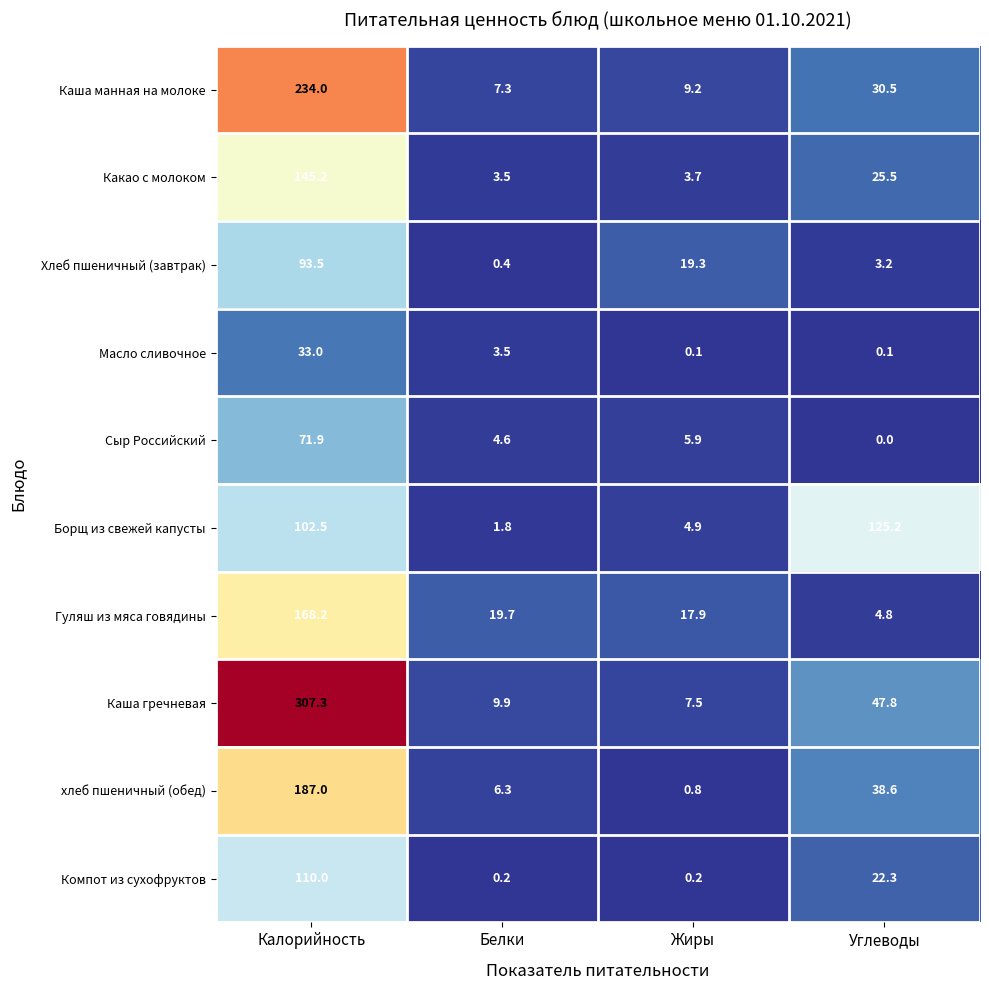

What is the total value across all series at Углеводы?

298.0